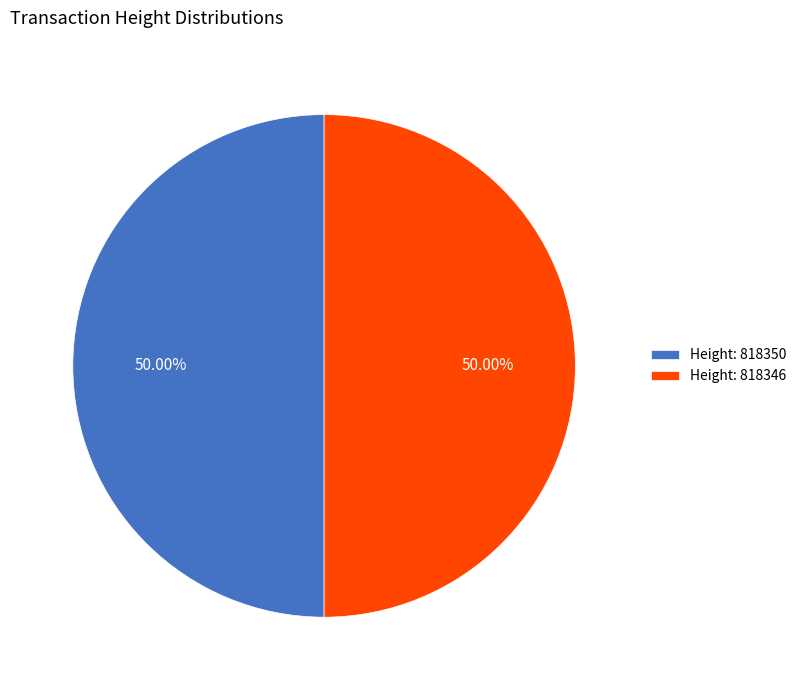

What is the ratio of the value at Height: 818350 to the value at Height: 818346?

1.0